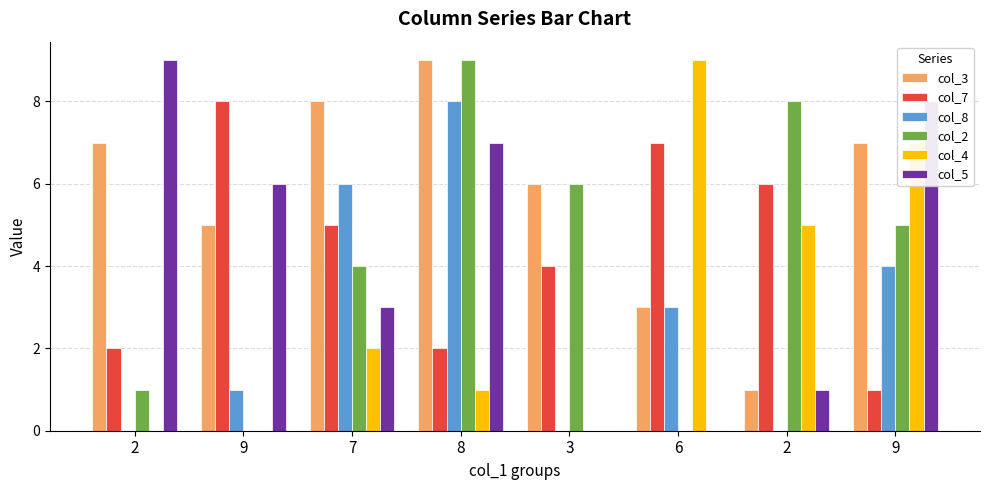

Which series has the largest total across all categories?

col_3